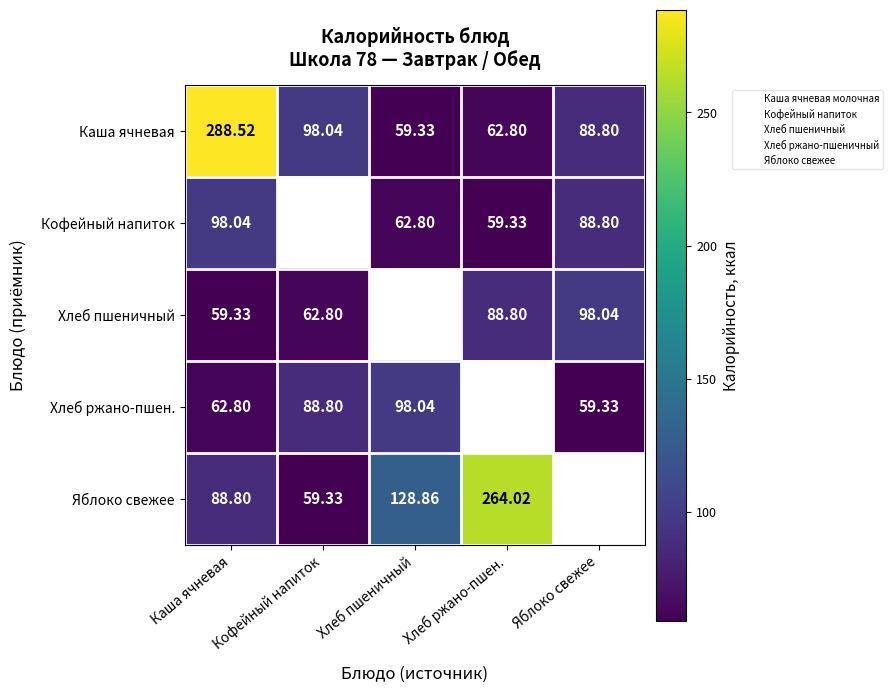

The value of Кофейный напиток at Яблоко свежее is 26.4. True or false?

False